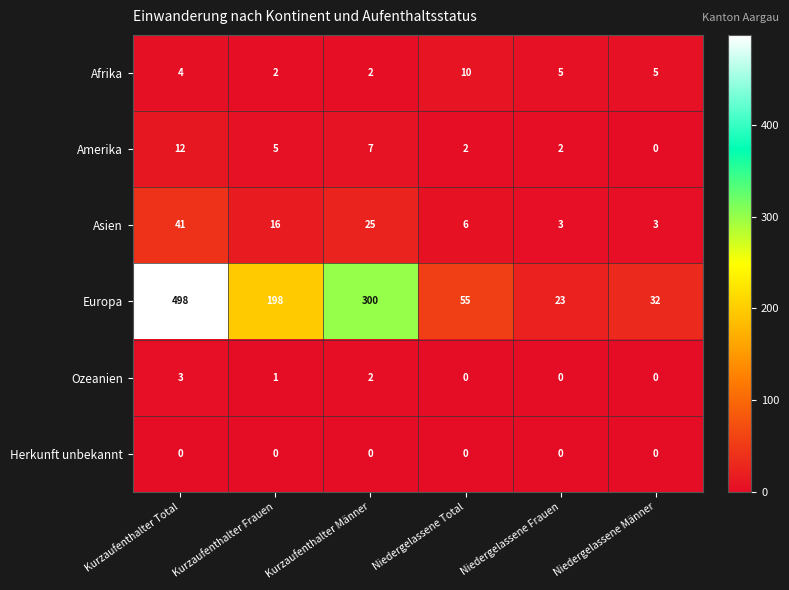

What is the highest value of the Ozeanien series?

3